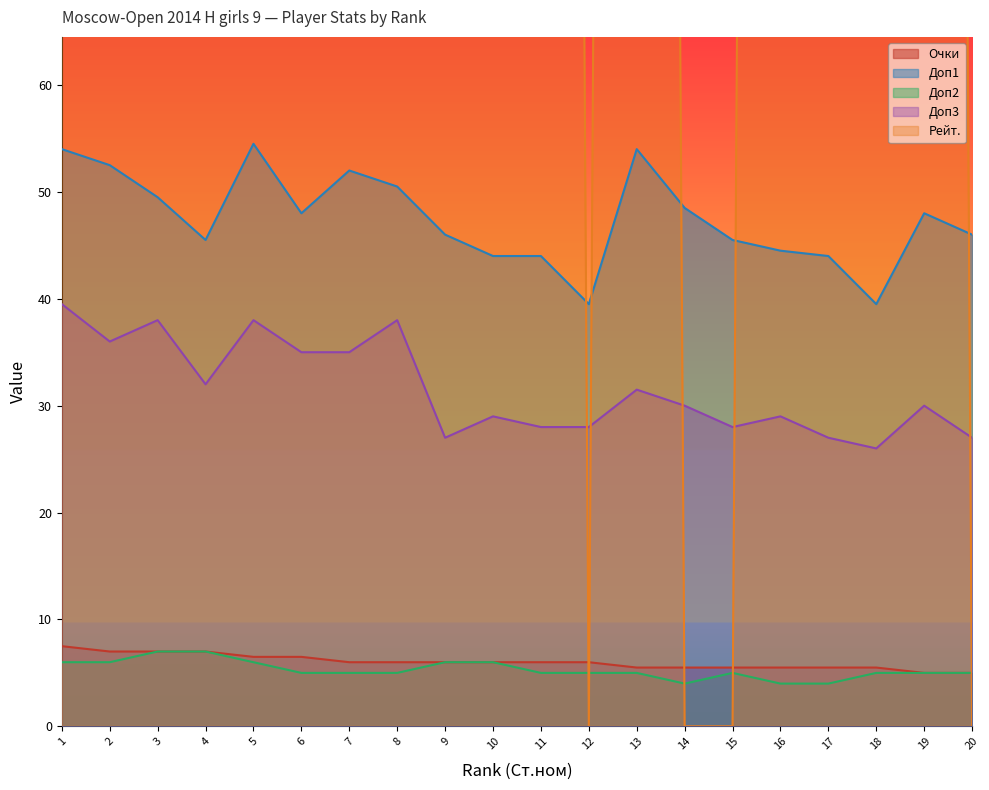

What is the total value across all series at 4?

891.5